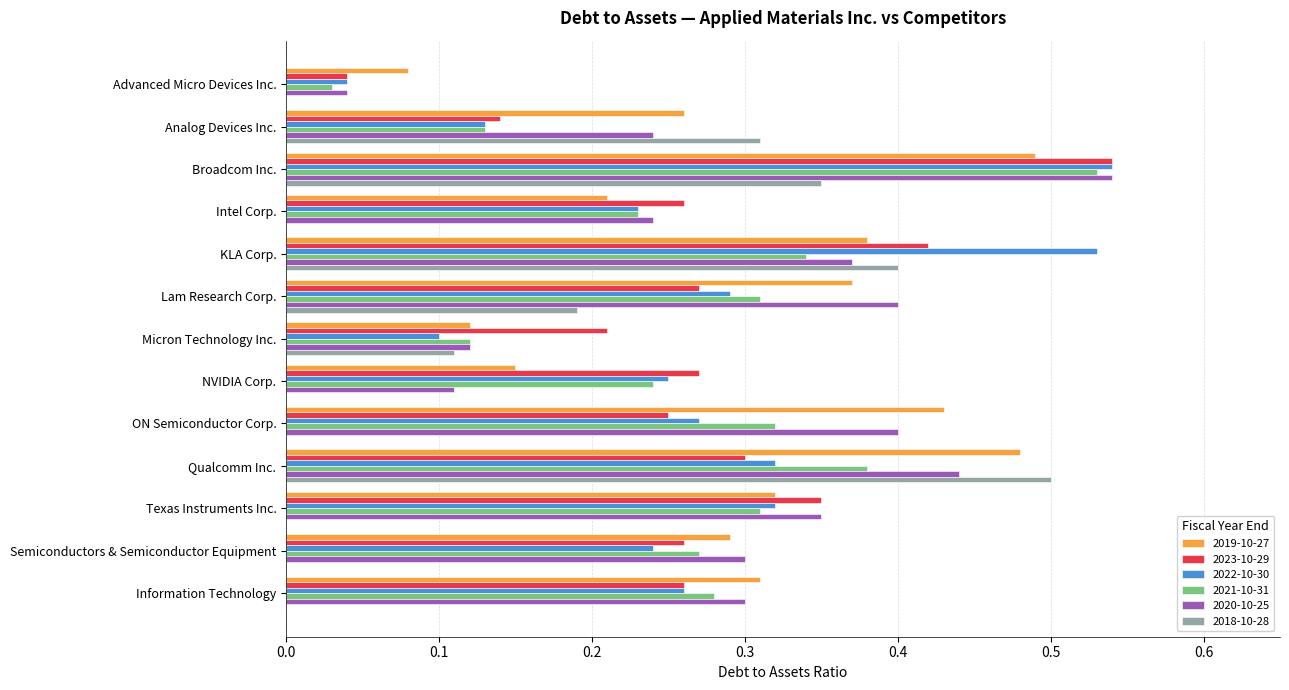

What is the sum of all 2021-10-31 values?

3.5